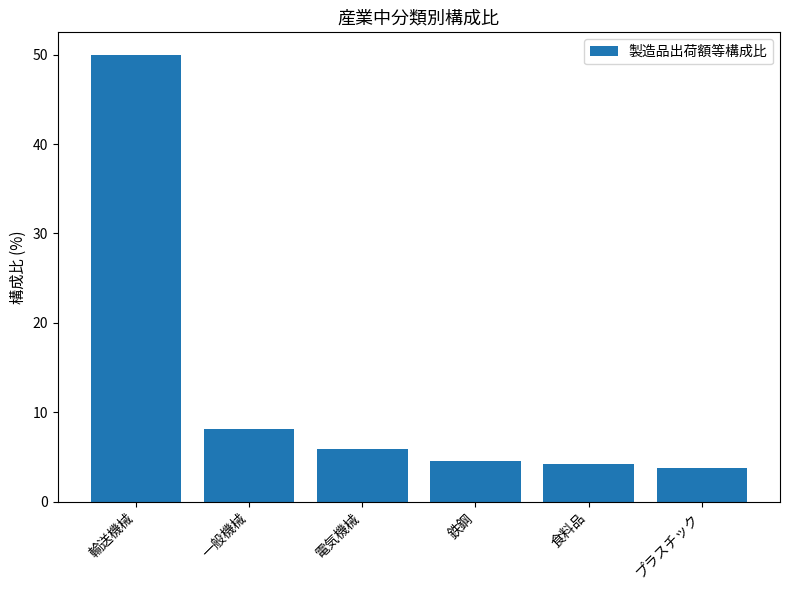

What is the difference between the values at 一般機械 and 輸送機械?

41.9